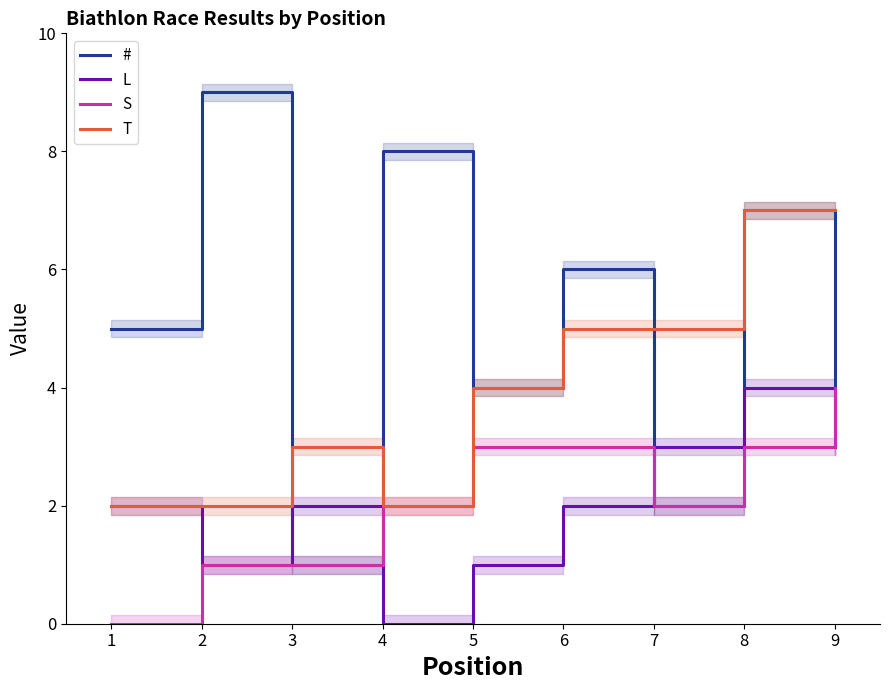

What is the value of the L point at the 7th from the left?

3